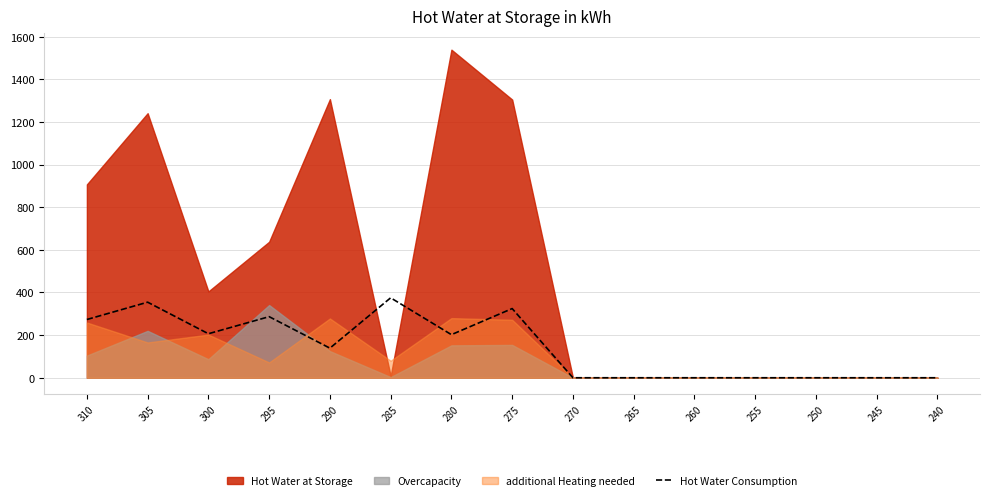

Is it true that Hot Water Consumption equals 122.1 at 250?

False